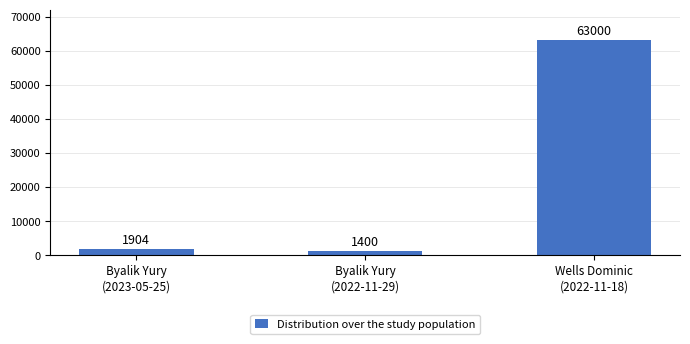

At which category does the chart reach its minimum across all series?

Byalik Yury
(2022-11-29)